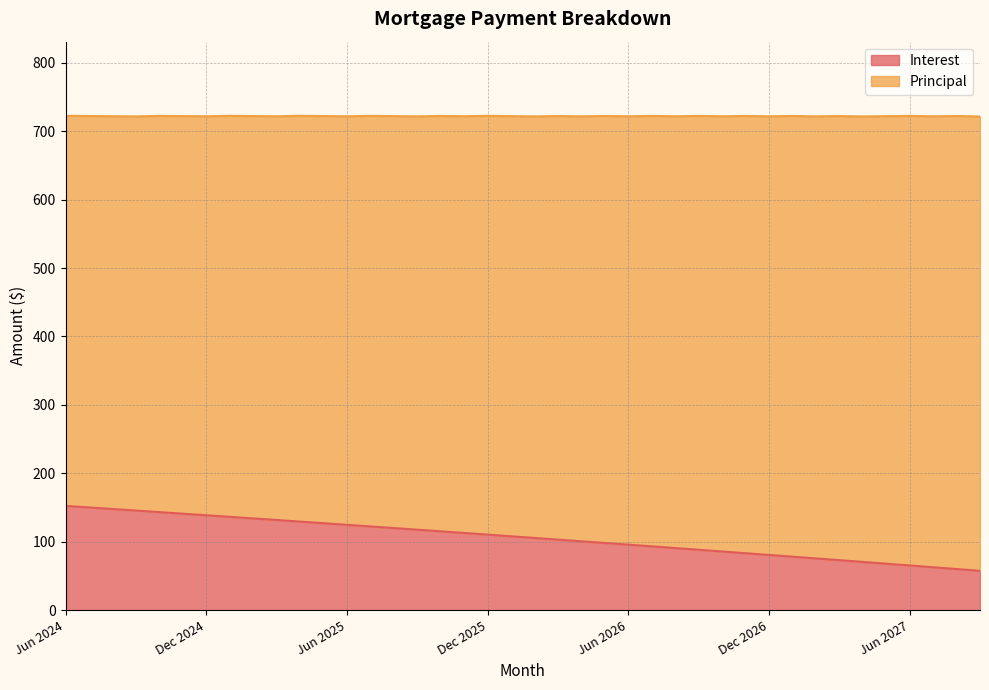

What is the maximum value shown in the chart?

152.4